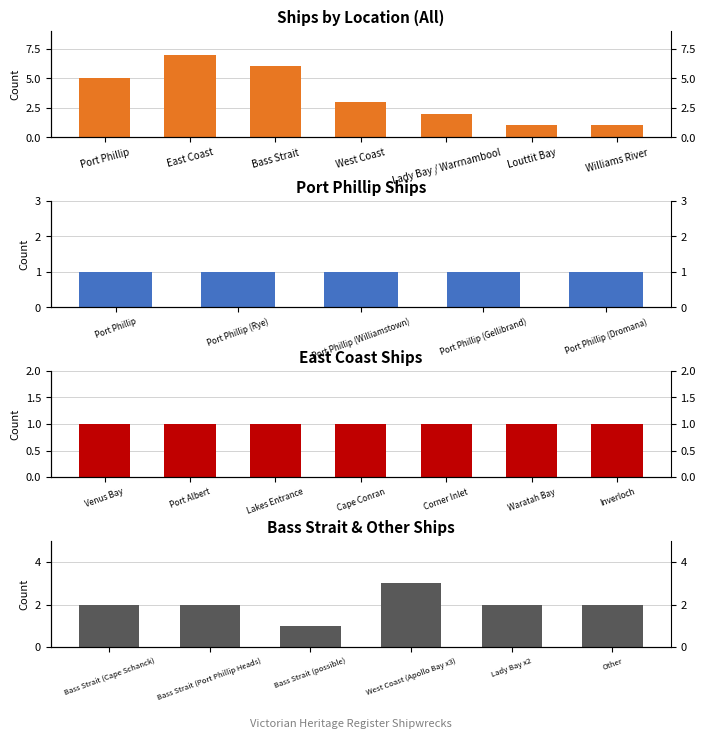

What is the smallest value displayed?

1